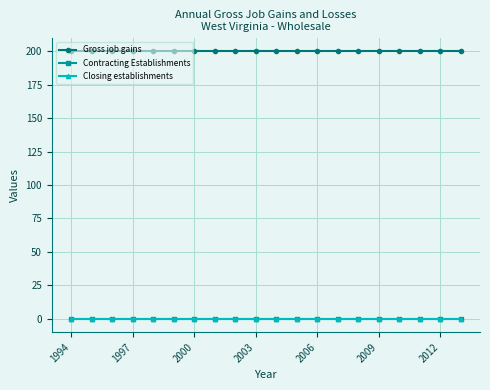

True or false: Closing establishments and Contracting Establishments cross at least once.

False